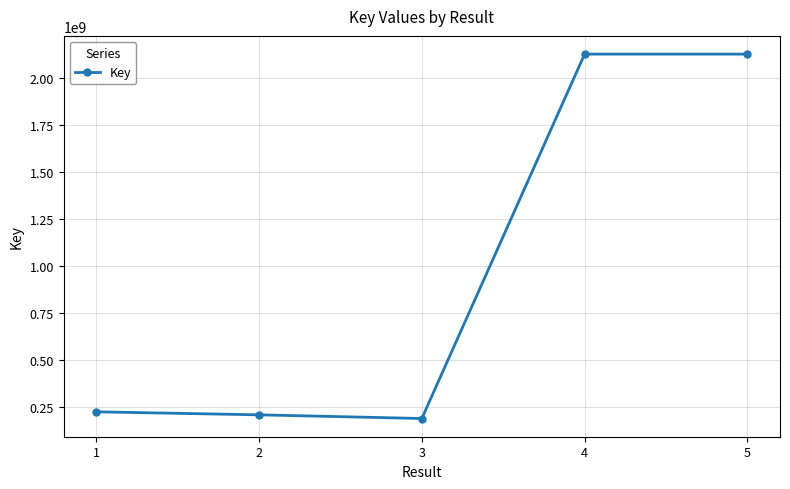

Does the chart display data point markers on the line(s)?

Yes